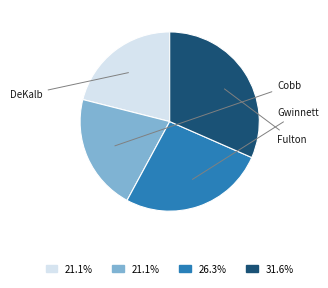

Is there any slice that represents more than half of the pie?

No